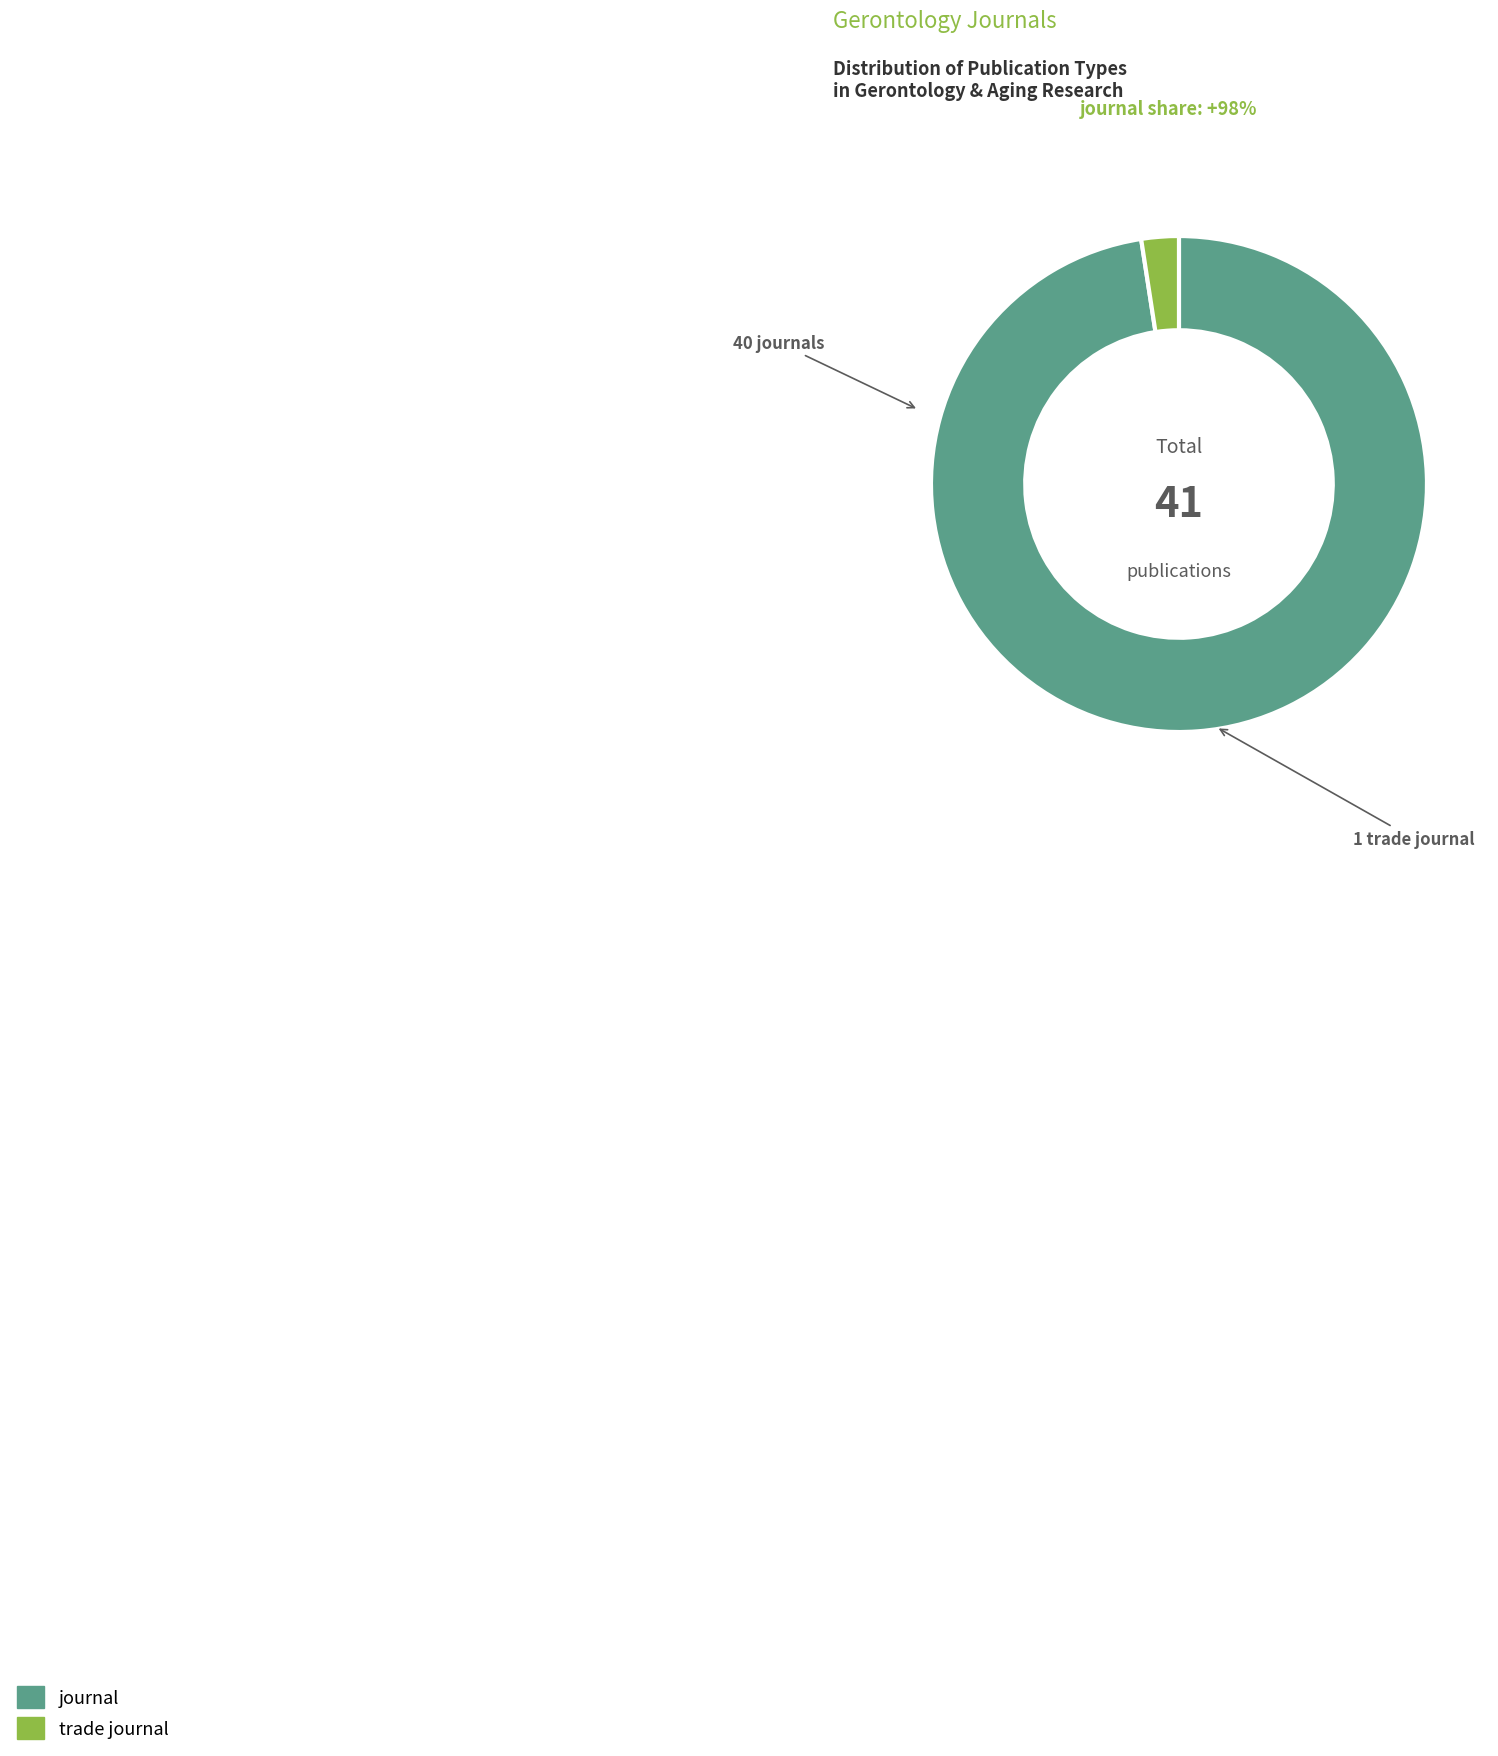

The trade journal slice represents 2% of the pie. True or false?

True